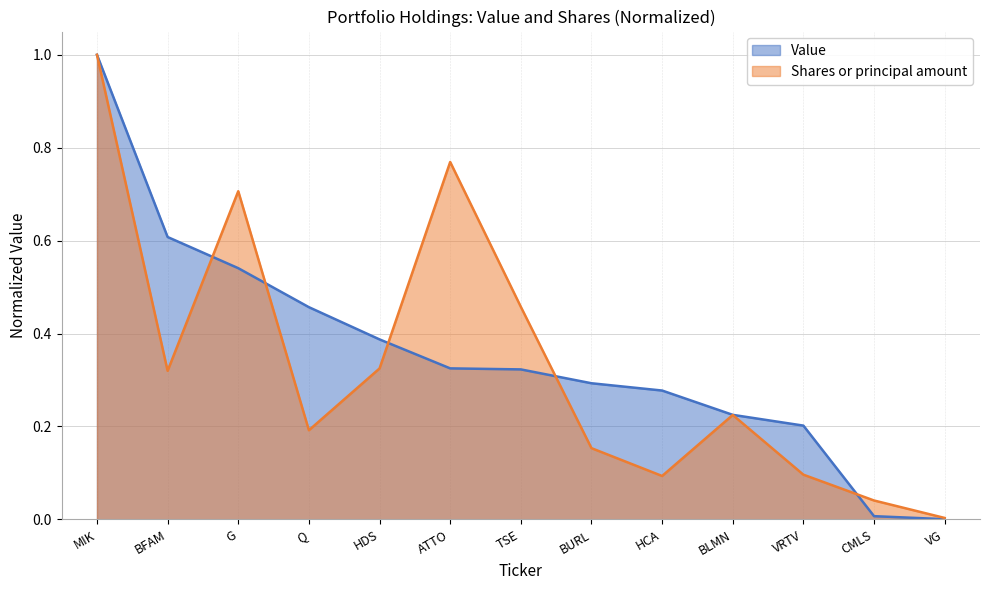

True or false: Value has a value of 0.2 at VRTV.

True